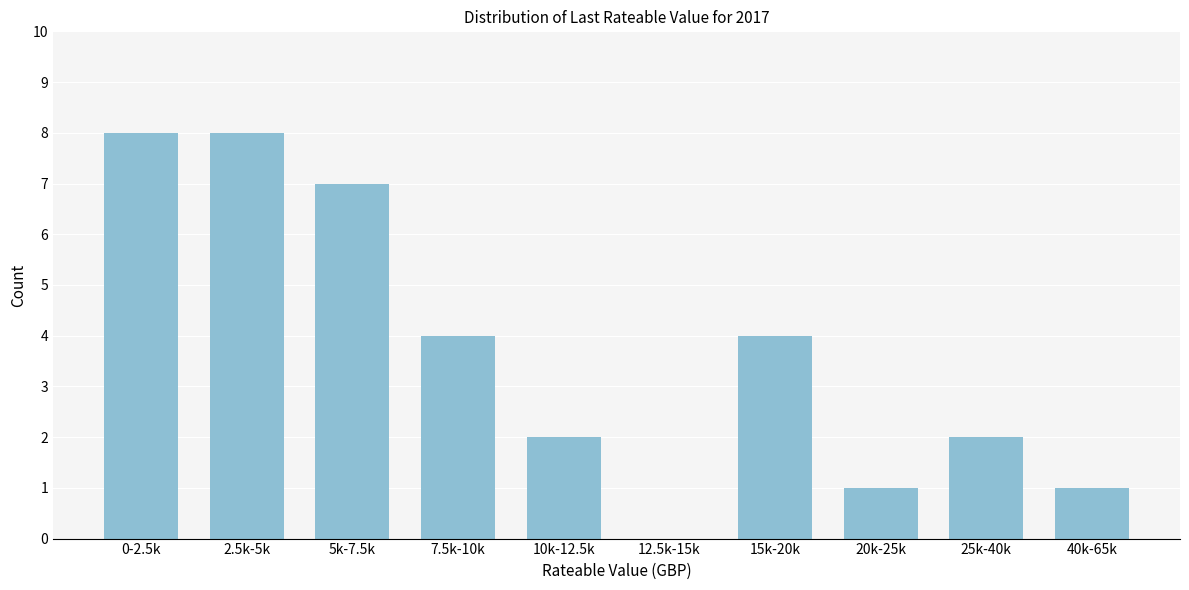

Reading left to right, transcribe all the data shown in this chart.

0-2.5k=8	2.5k-5k=8	5k-7.5k=7	7.5k-10k=4	10k-12.5k=2	12.5k-15k=0	15k-20k=4	20k-25k=1	25k-40k=2	40k-65k=1